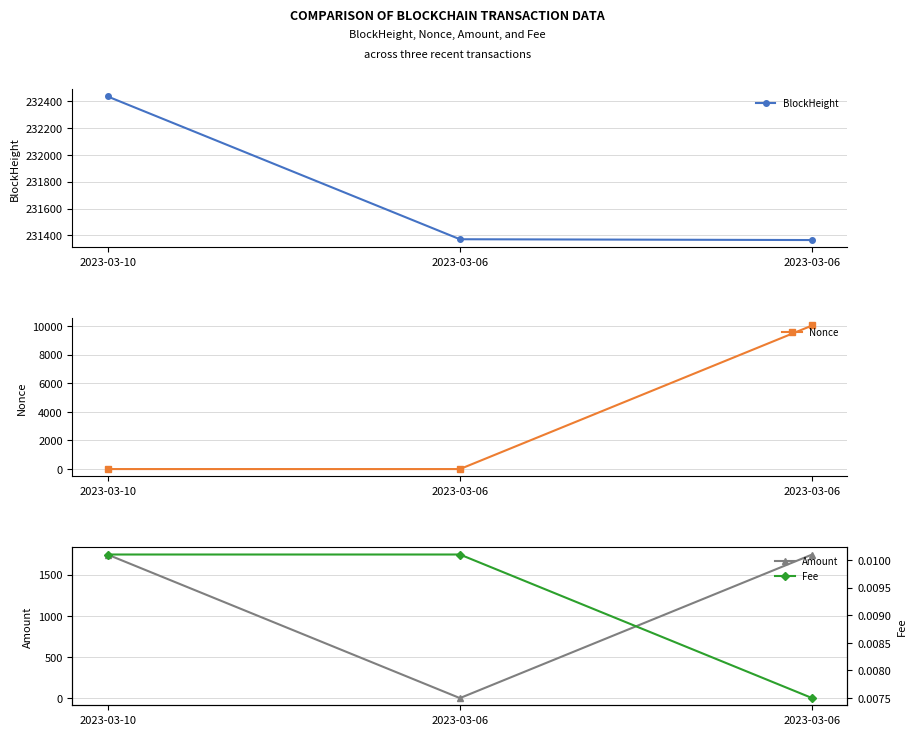

Which label corresponds to the smallest value in the chart?

2023-03-06